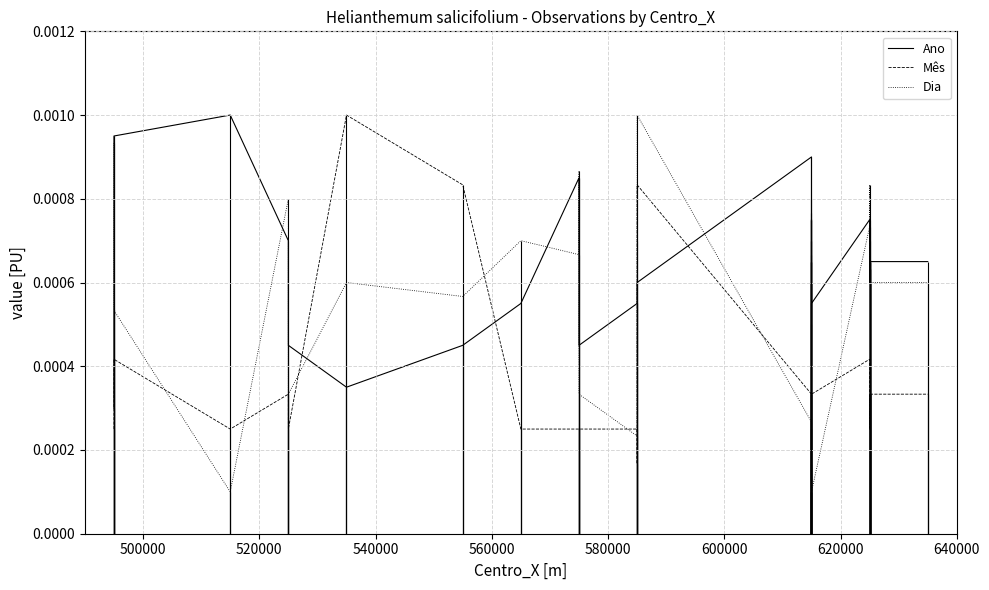

How many intersections are there between Dia and Mês?

12